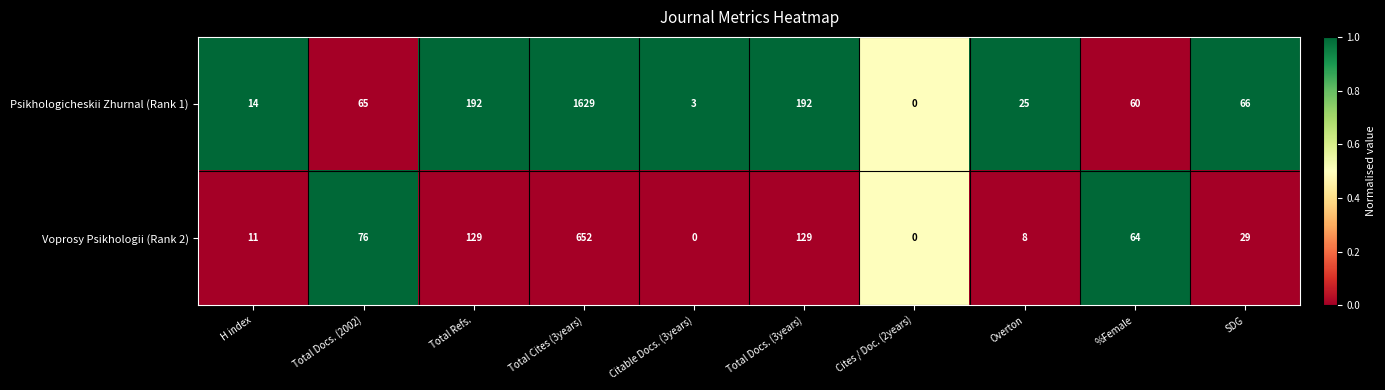

Reading right to left, extract all data points from this chart.

Psikhologicheskii Zhurnal (Rank 1): 66	60	25	0	192	3	1629	192	65	14
Voprosy Psikhologii (Rank 2): 29	64	8	0	129	0	652	129	76	11